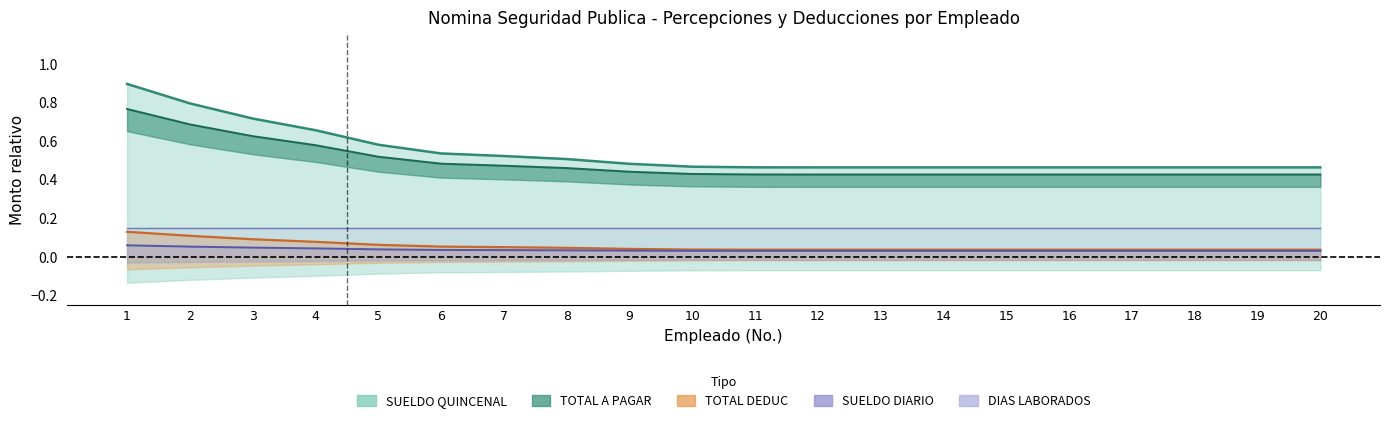

What is the highest value of the DIAS LABORADOS series?

0.2